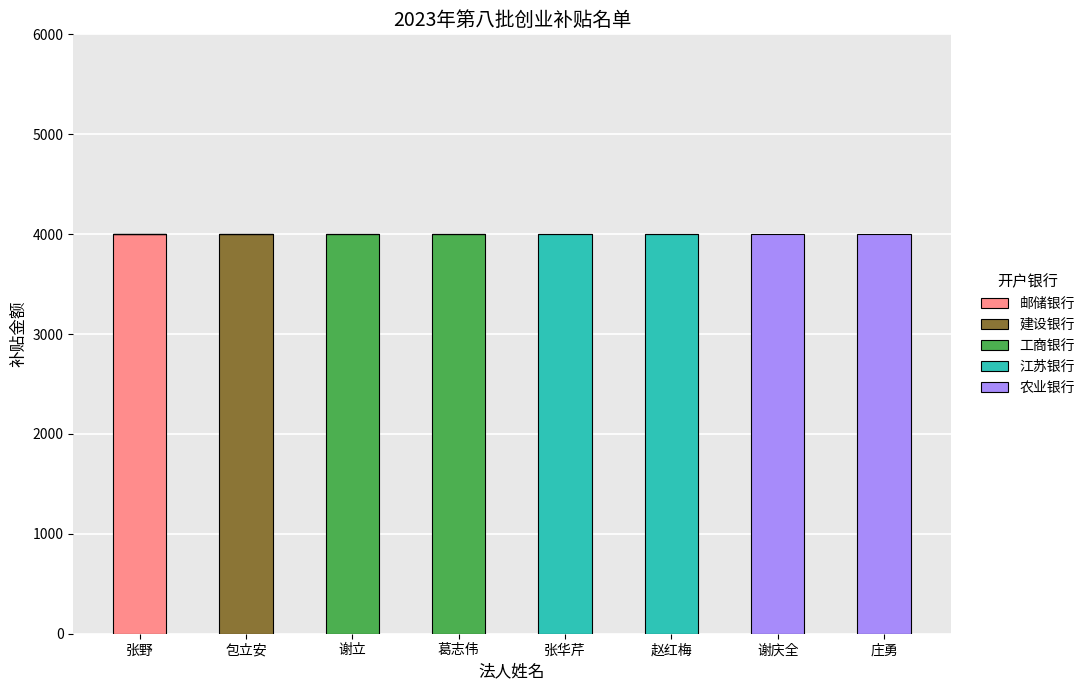

What is the sum of all 邮储银行 values?

4000